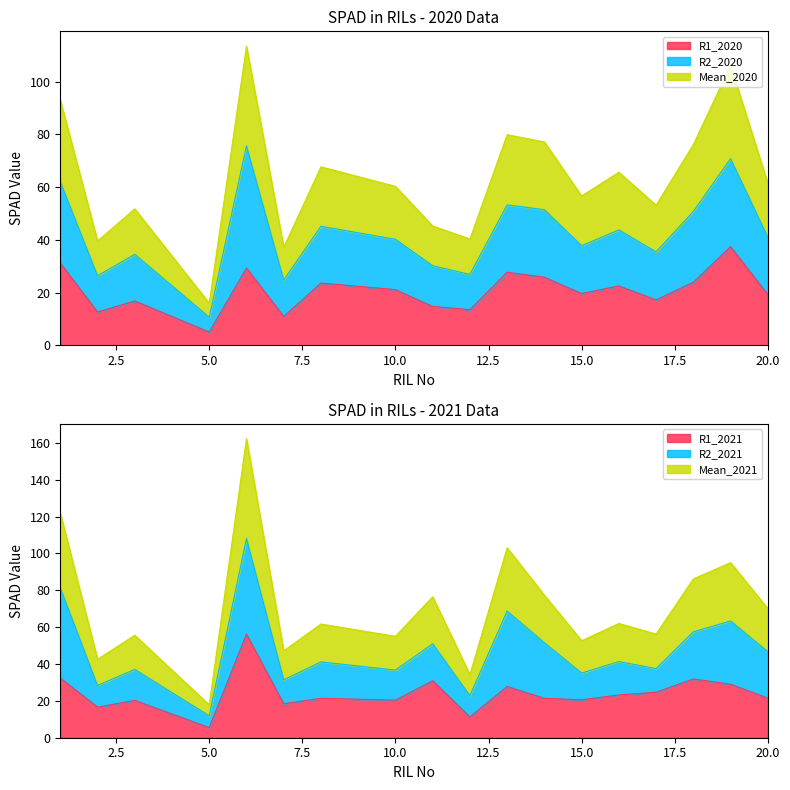

True or false: R1_2020 and Mean_2020 intersect in this chart.

False